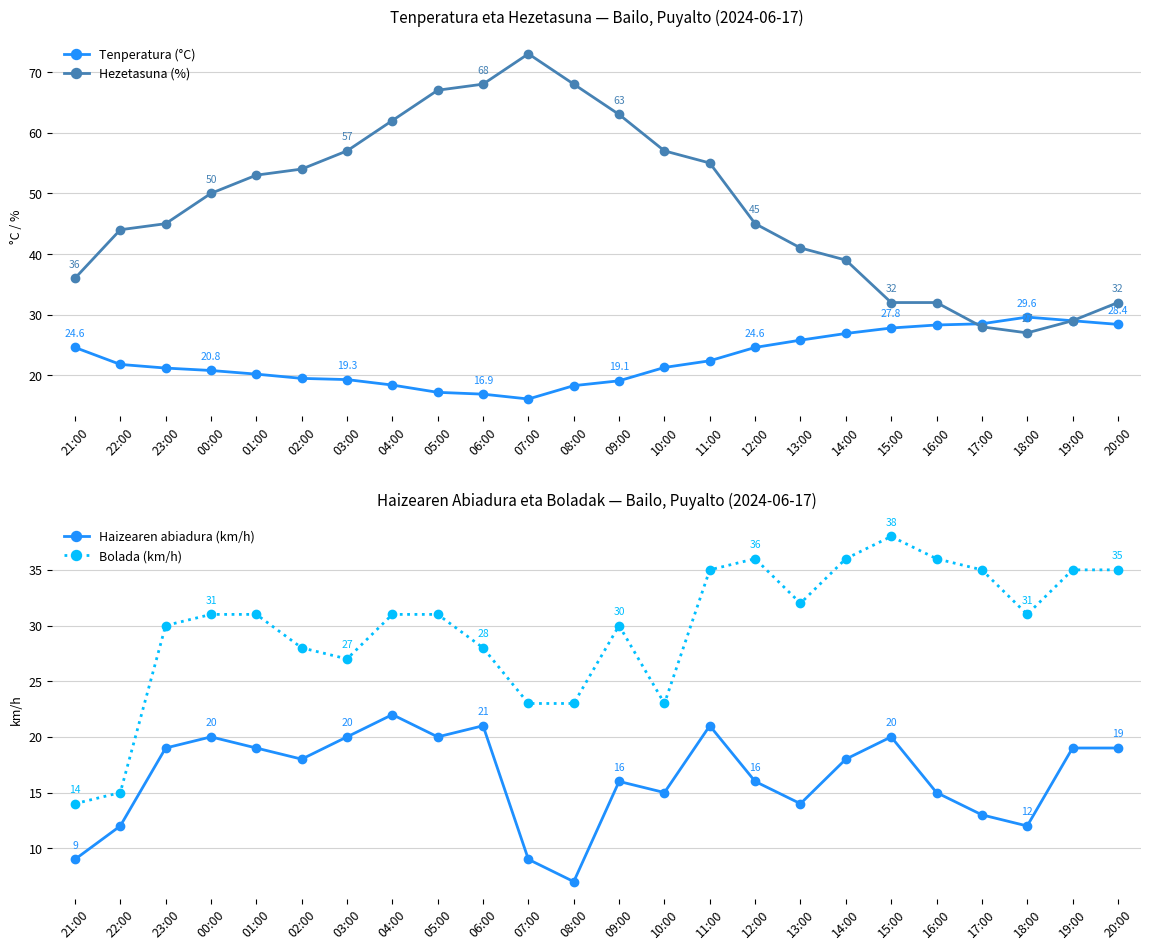

At which category does Tenperatura (°C) reach its first local peak?

18:00